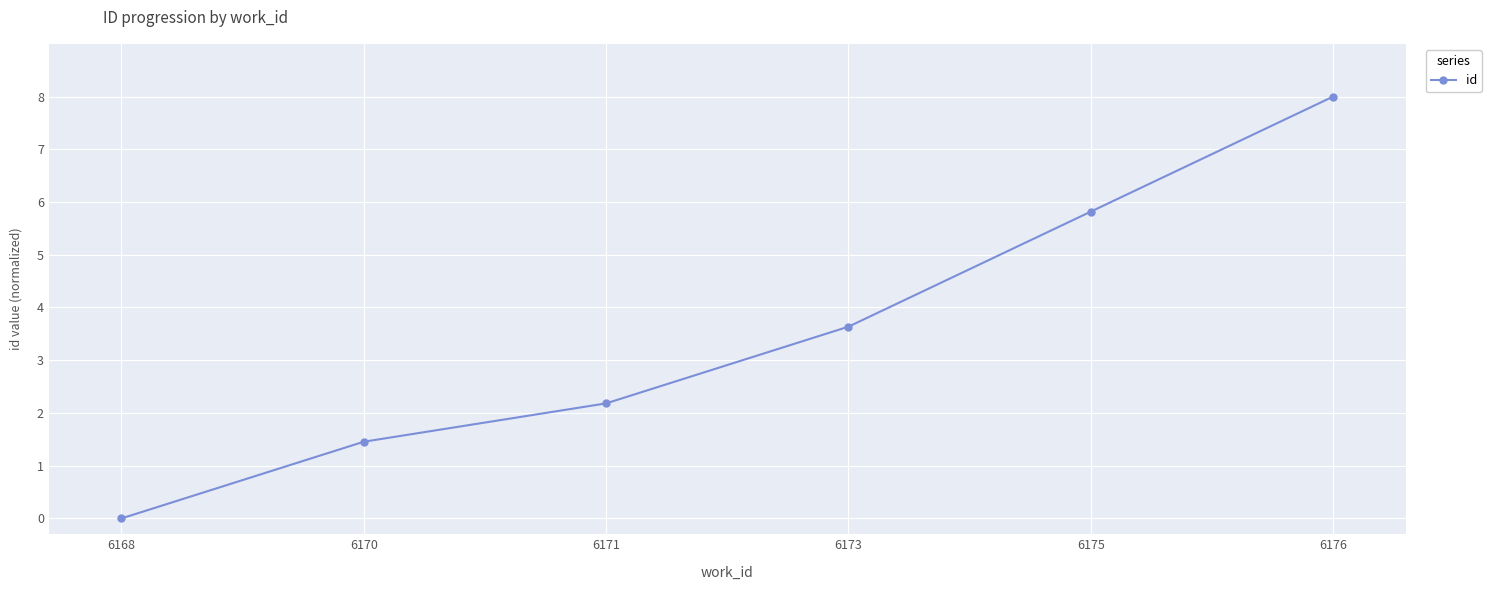

List the labels in order of value, largest first.

6176, 6175, 6173, 6171, 6170, 6168